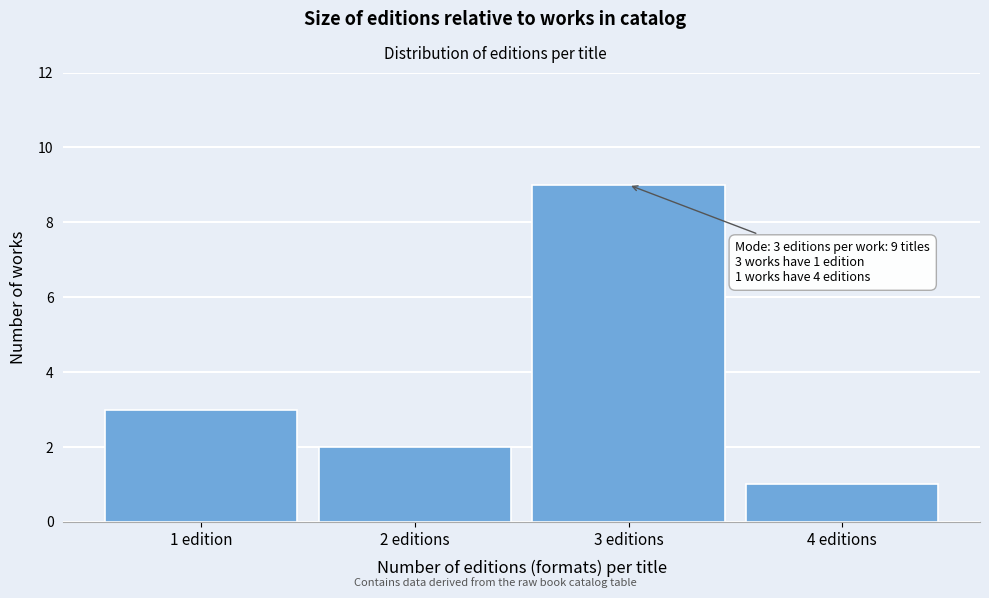

Reading left to right, what are all the values shown in this chart?

1 edition=3	2 editions=2	3 editions=9	4 editions=1